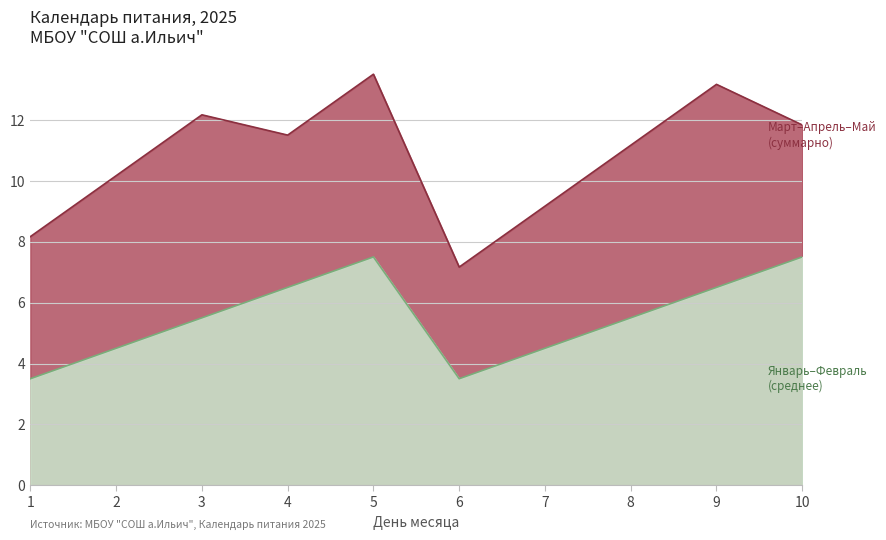

Which series ends up on top after the final intersection of май and январь?

январь